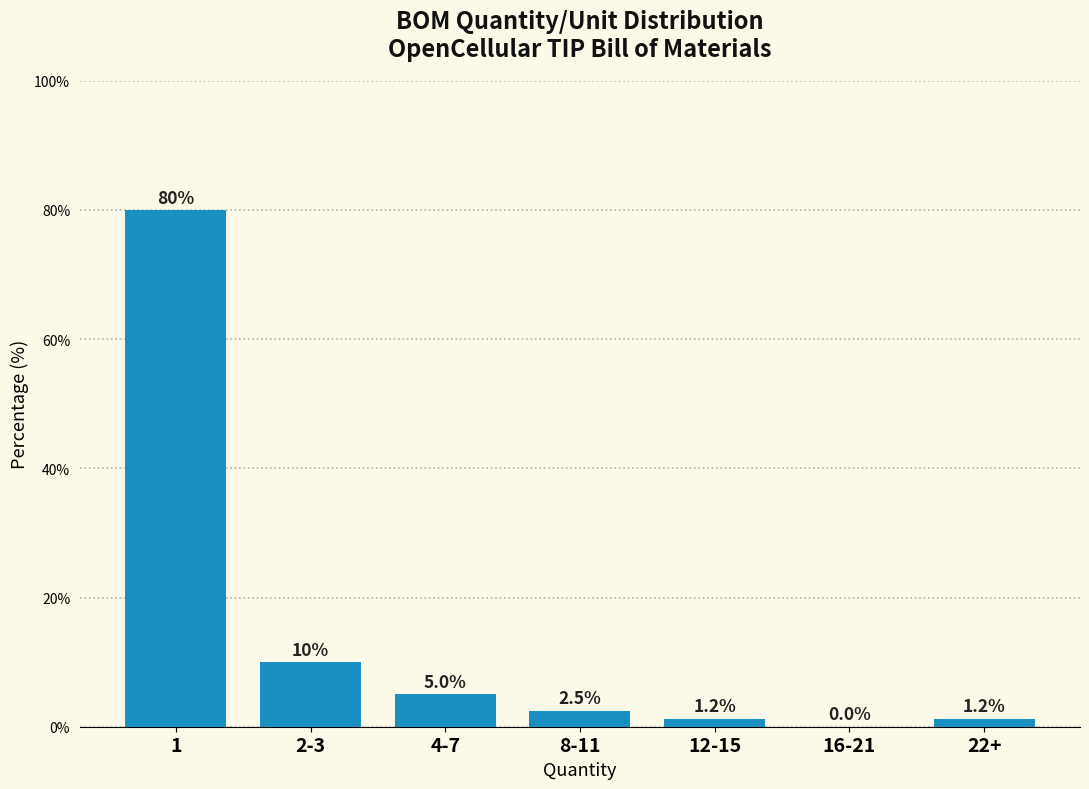

What is the greatest value displayed?

80.0